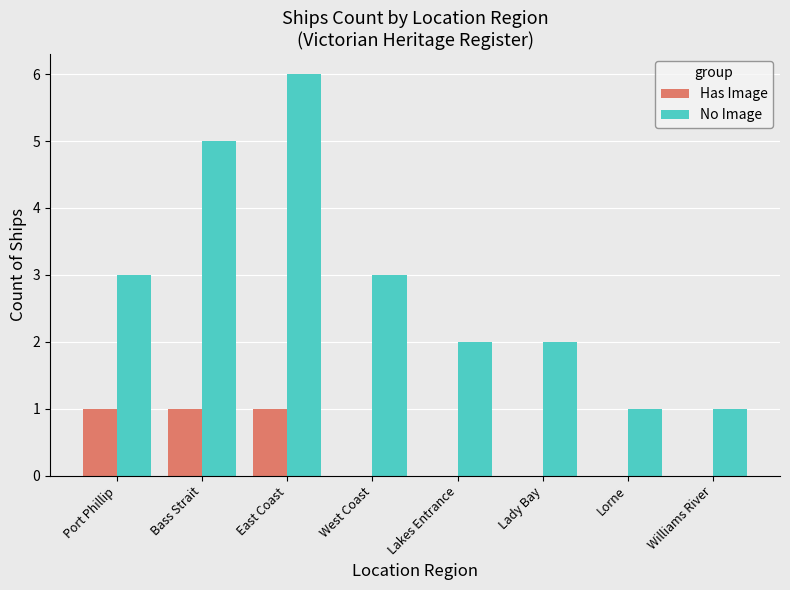

Which series has the largest total across all categories?

No Image